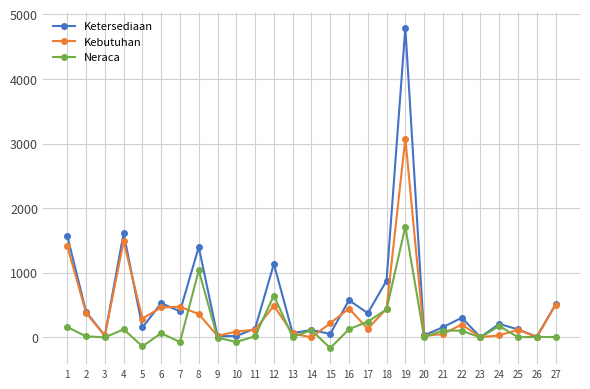

What is the difference between the maximum and minimum values in the Neraca series?

1880.6